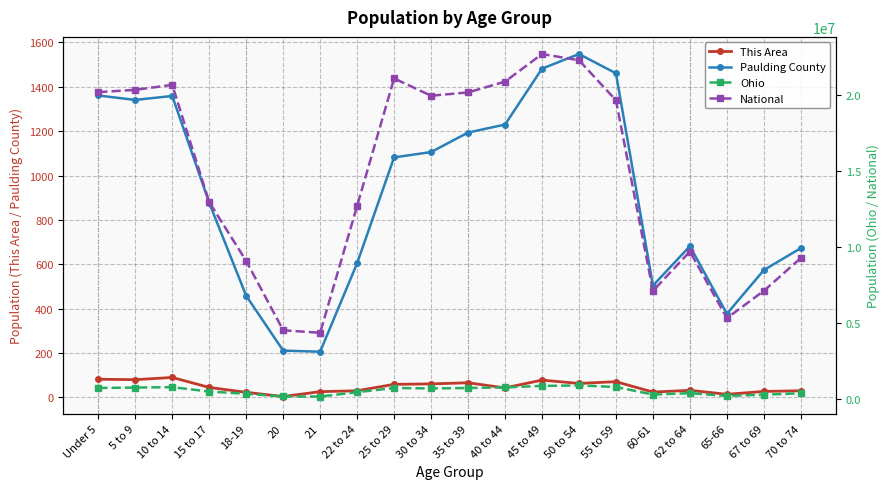

What is the value of the National point at the 7th from the left?

4354294